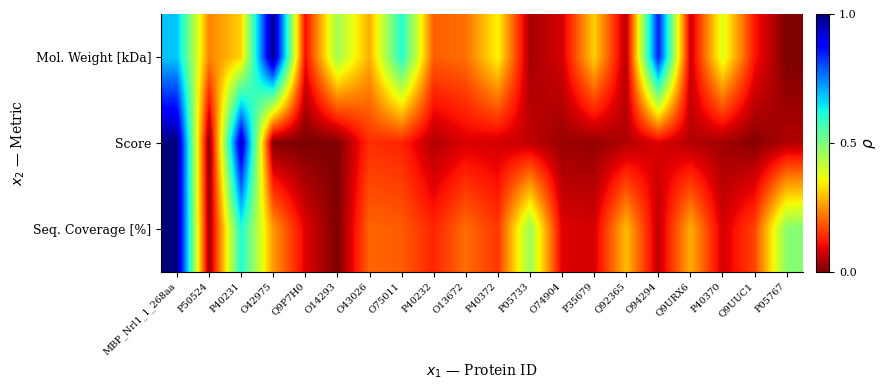

How many series are shown in this chart?

3